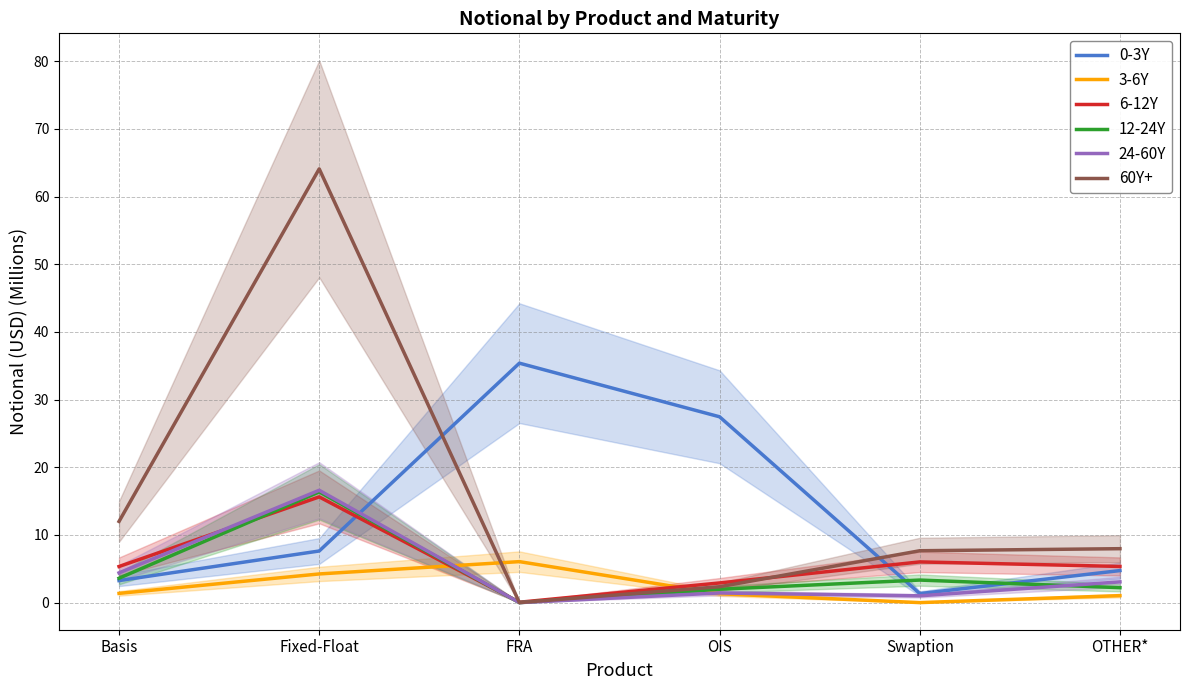

Is it true that 6-12Y equals 0.1 at FRA?

False